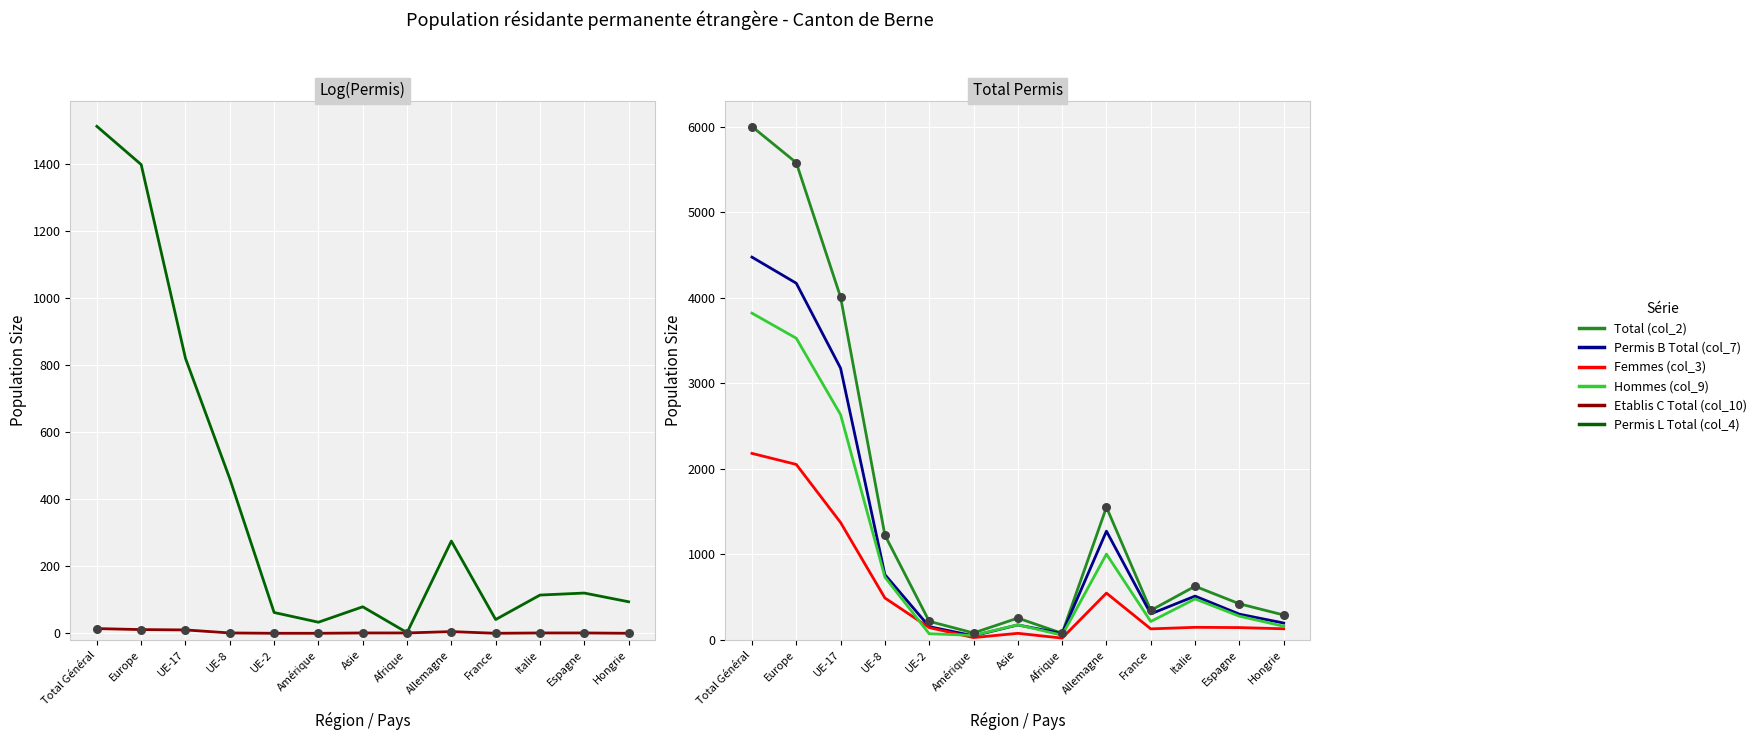

What are all the series names shown in the legend?

Etablis C Total (col_10), Permis L Total (col_4), Total (col_2), Permis B Total (col_7), Femmes (col_3), Hommes (col_9)